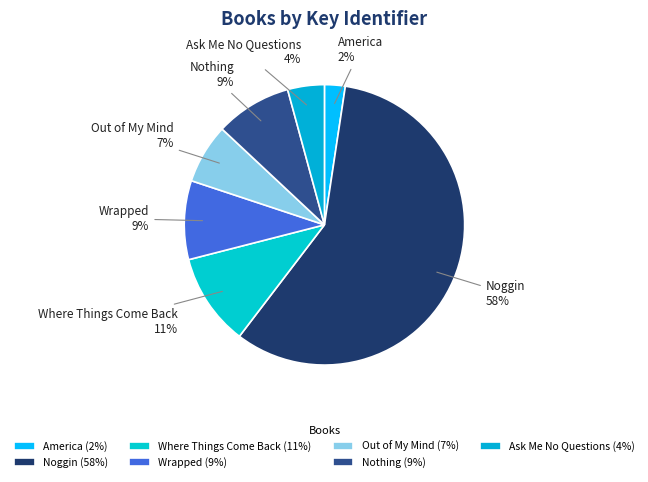

Which category has the biggest portion of the pie?

Noggin